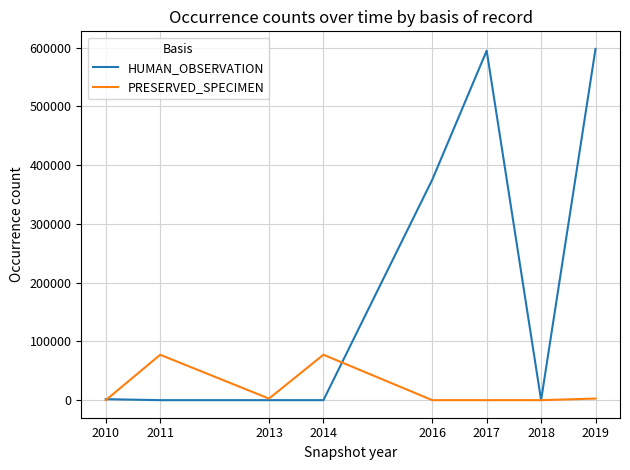

Which series changed the most between 2016 and 2019?

HUMAN_OBSERVATION